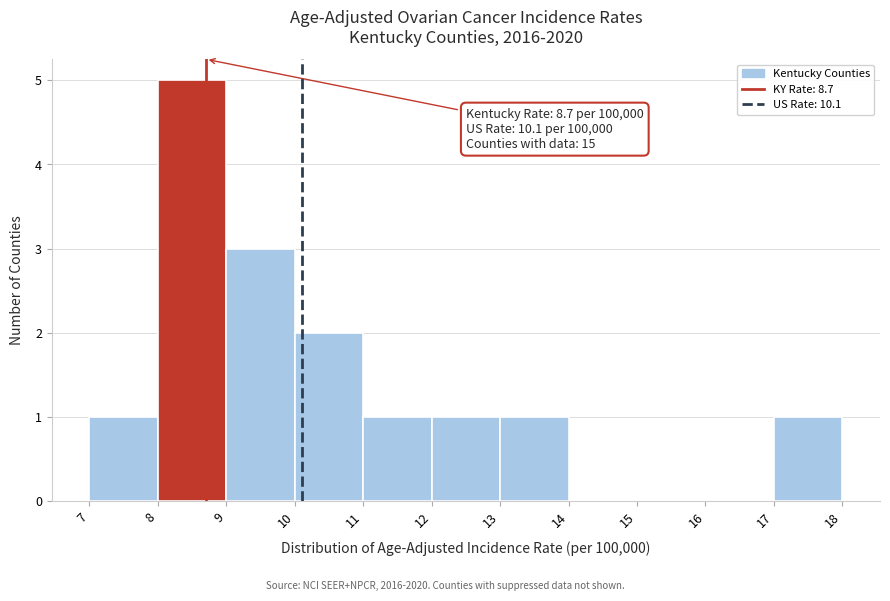

Over which range of the x-axis is the bar tallest?

8 to 9